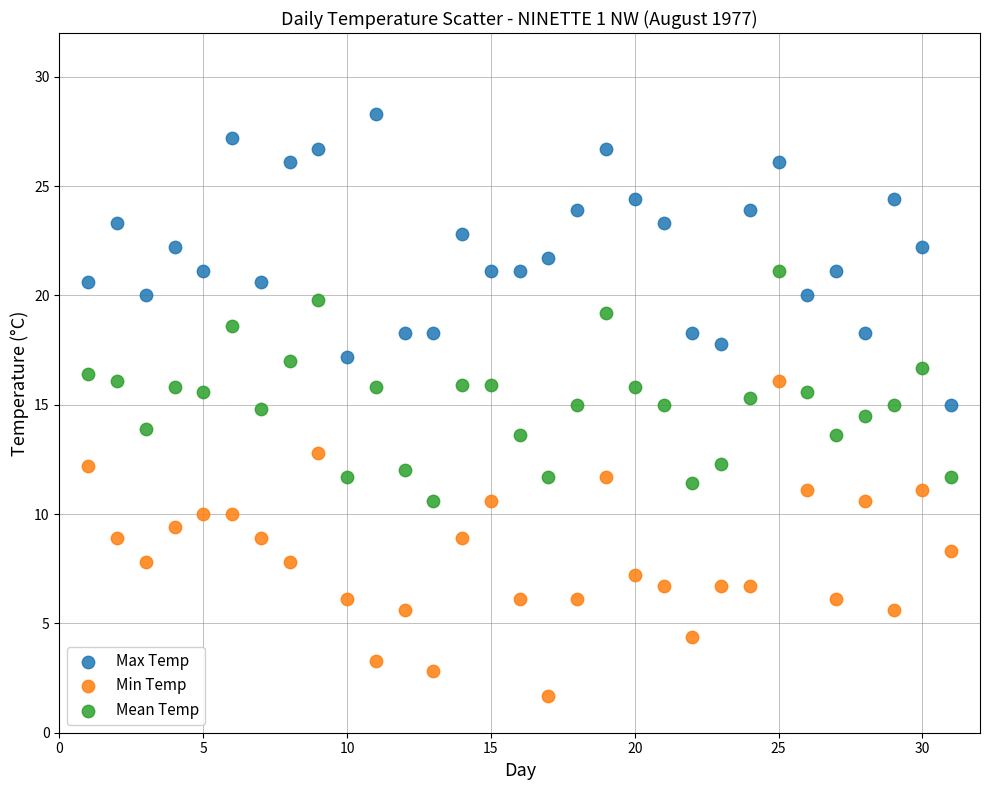

Across all data points, what is the range of X values (max minus min)?

30.0